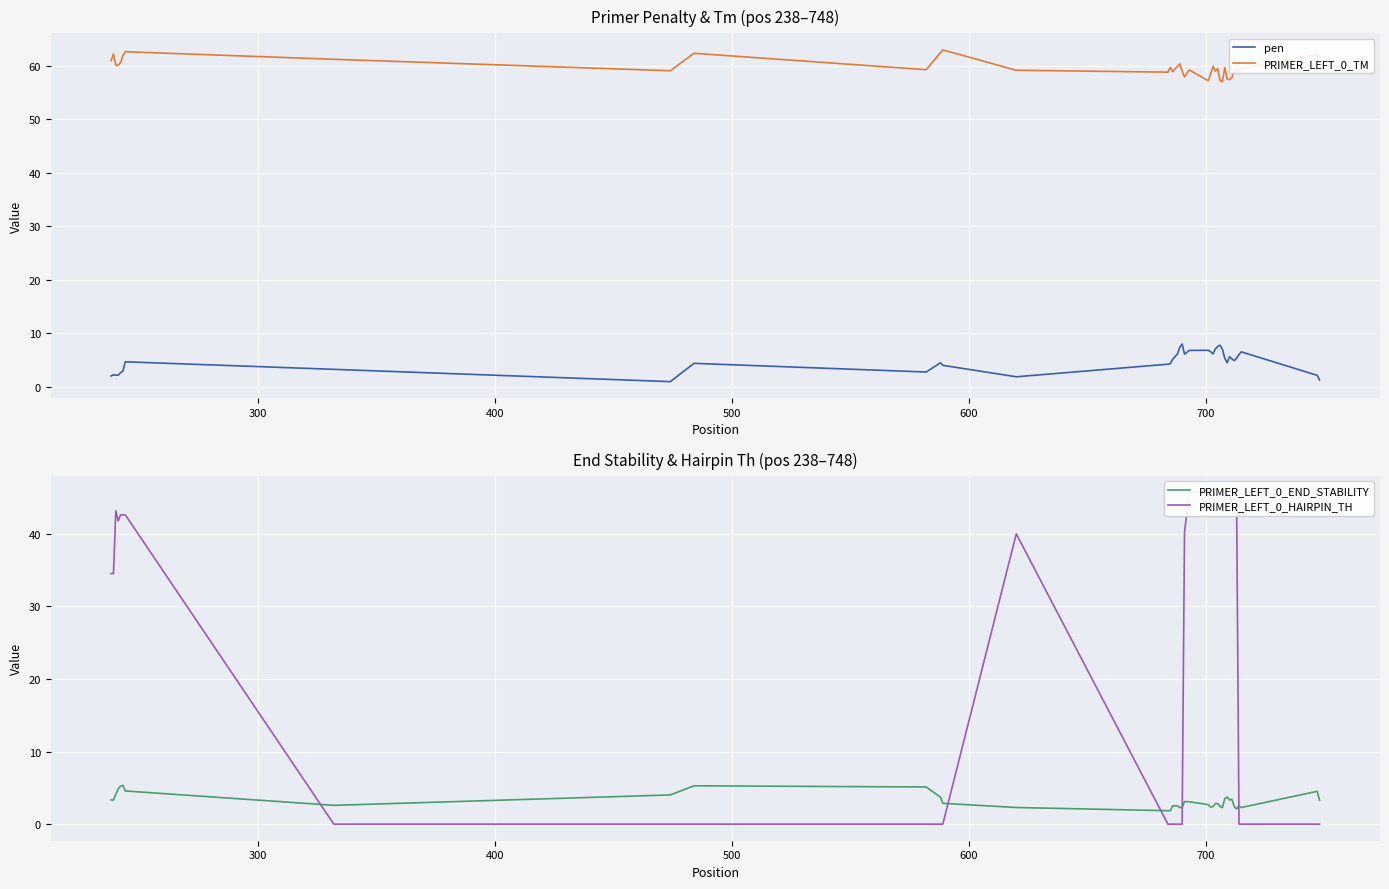

True or false: pen and PRIMER_LEFT_0_TM cross at least once.

False